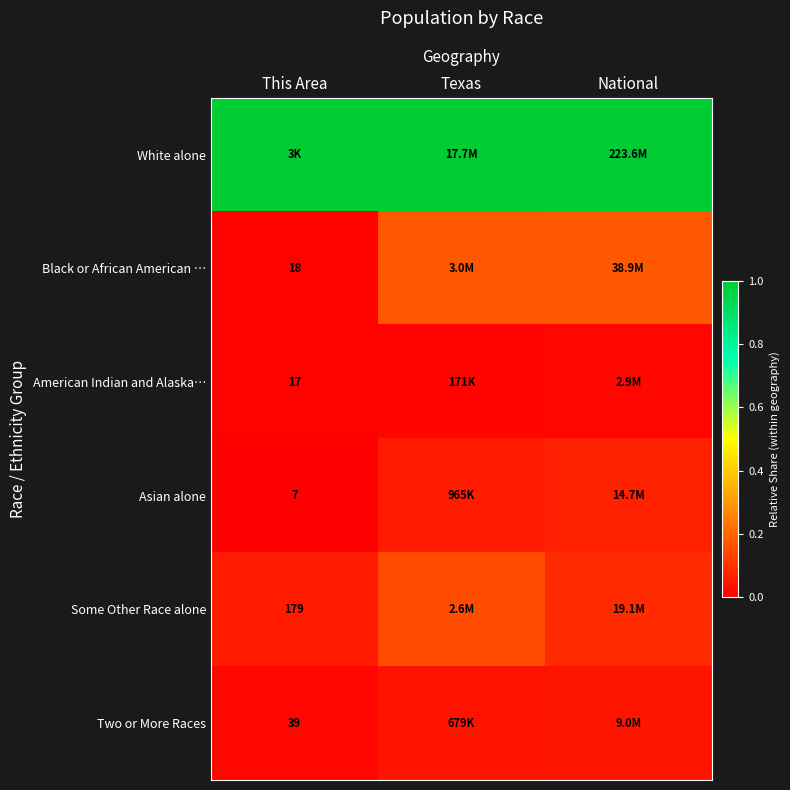

Is it true that Black or African American … equals 0.3 at National?

False